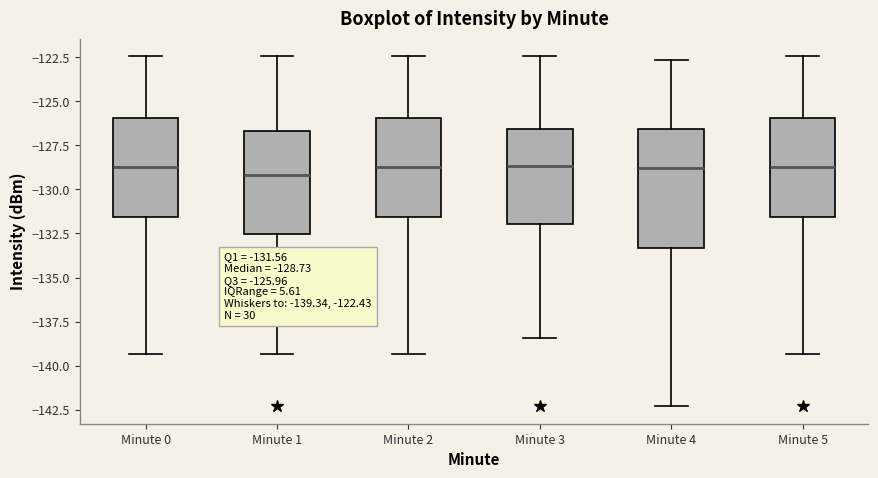

Comparing the boxes themselves (not the whiskers), which one is the tallest?

Minute 4